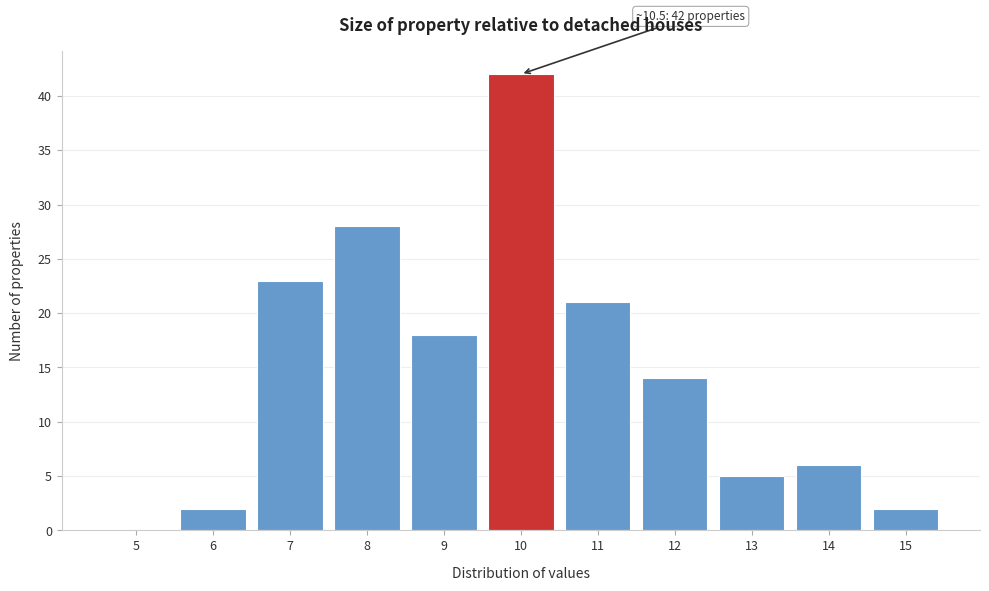

Reading left to right, extract all data points from this chart.

5=0	6=2	7=23	8=28	9=18	10=42	11=21	12=14	13=5	14=6	15=2